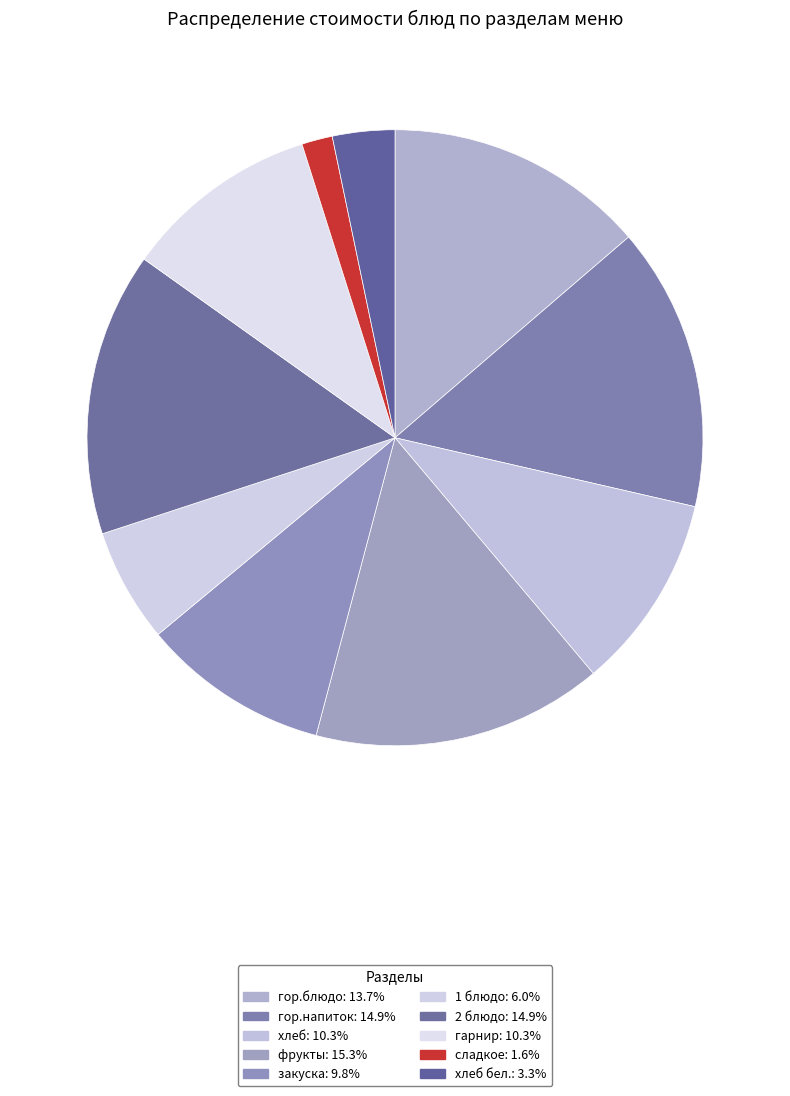

Is there a majority slice in this chart?

No